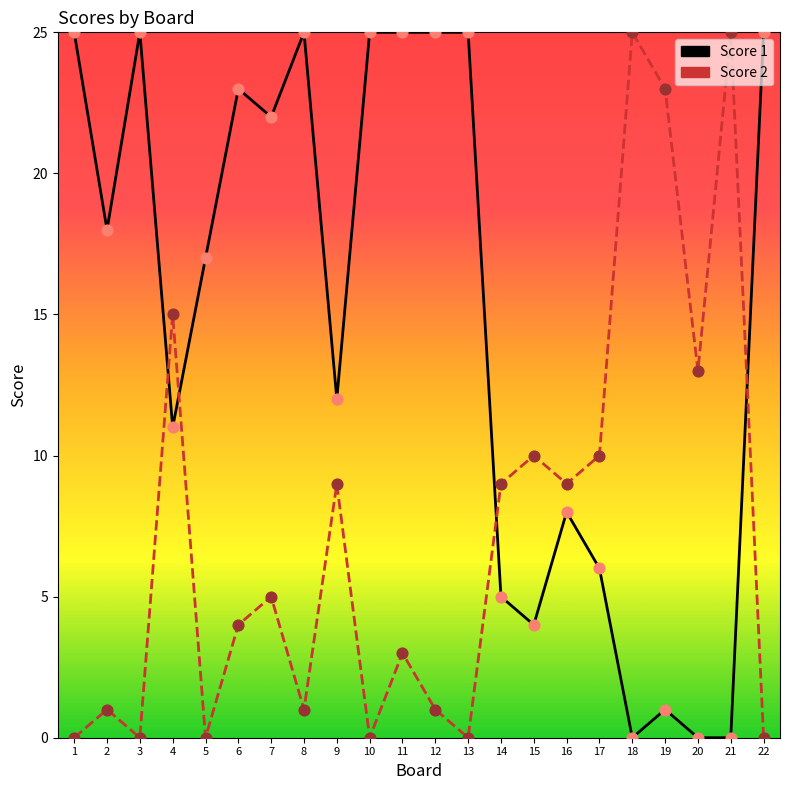

At how many categories does at least one series exceed 4?

22